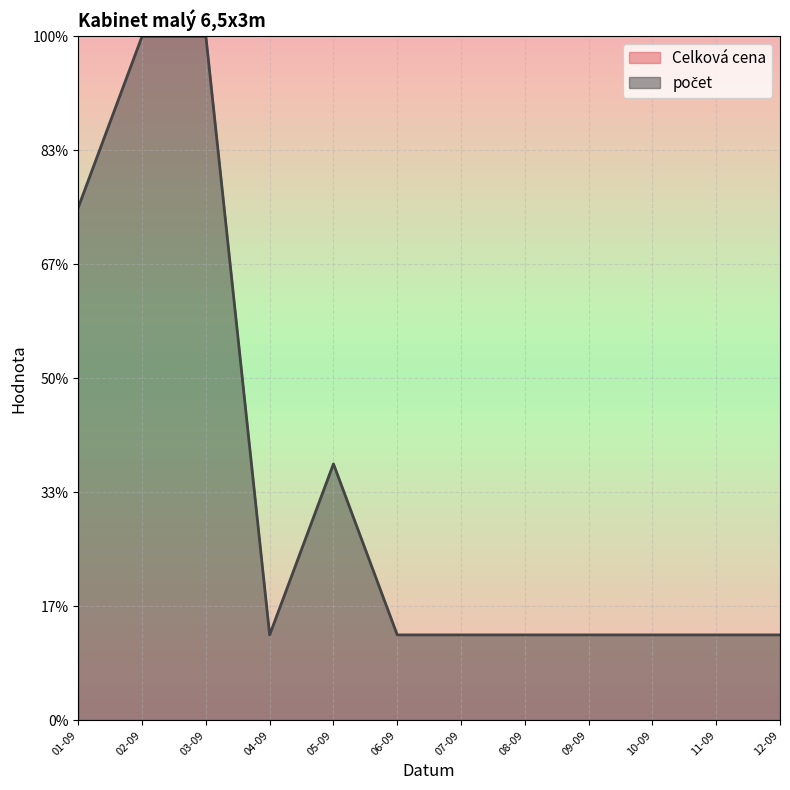

Does the chart have visible grid lines?

Yes